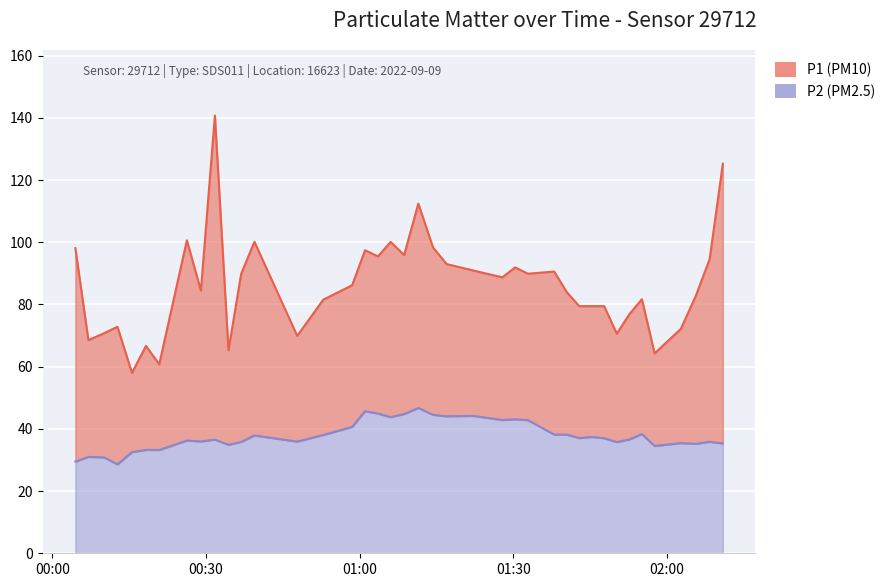

What is the difference between the second highest and second lowest values in the P2 series?

16.2